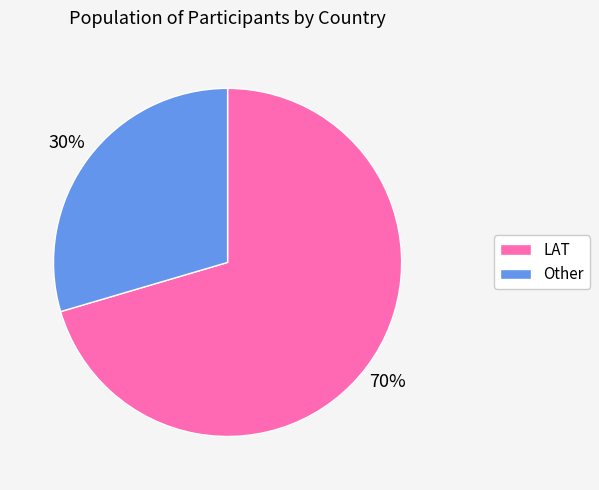

What is the smallest slice in the pie chart?

Other